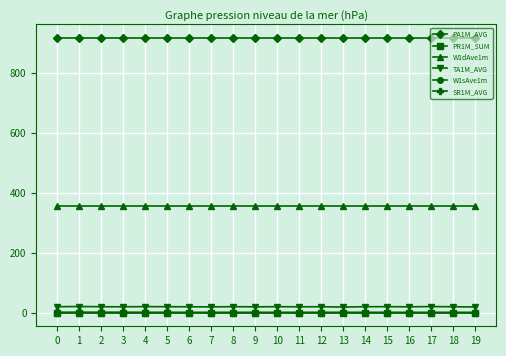

What is the value of the PA1M_AVG point at the 1st from the left?

916.8